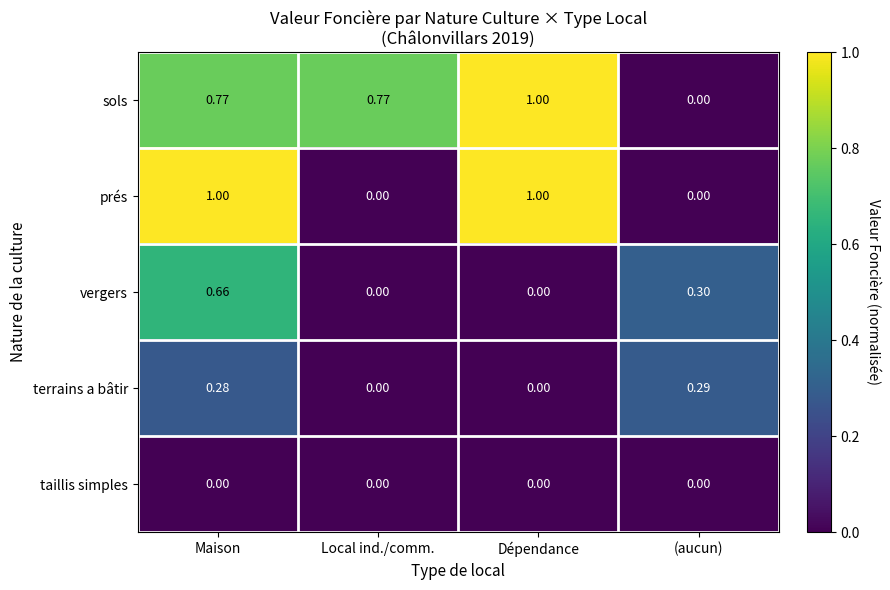

Rank the series at Maison from lowest to highest value.

taillis simples, terrains a bâtir, vergers, sols, prés